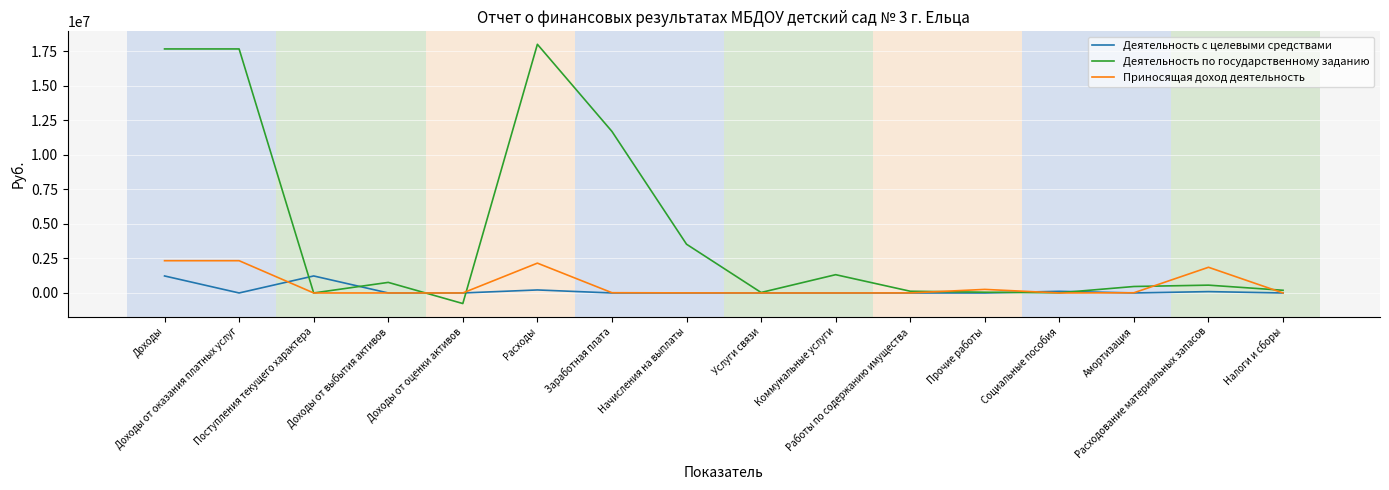

What is the difference between the Деятельность с целевыми средствами values at Социальные пособия and Амортизация?

120000.0